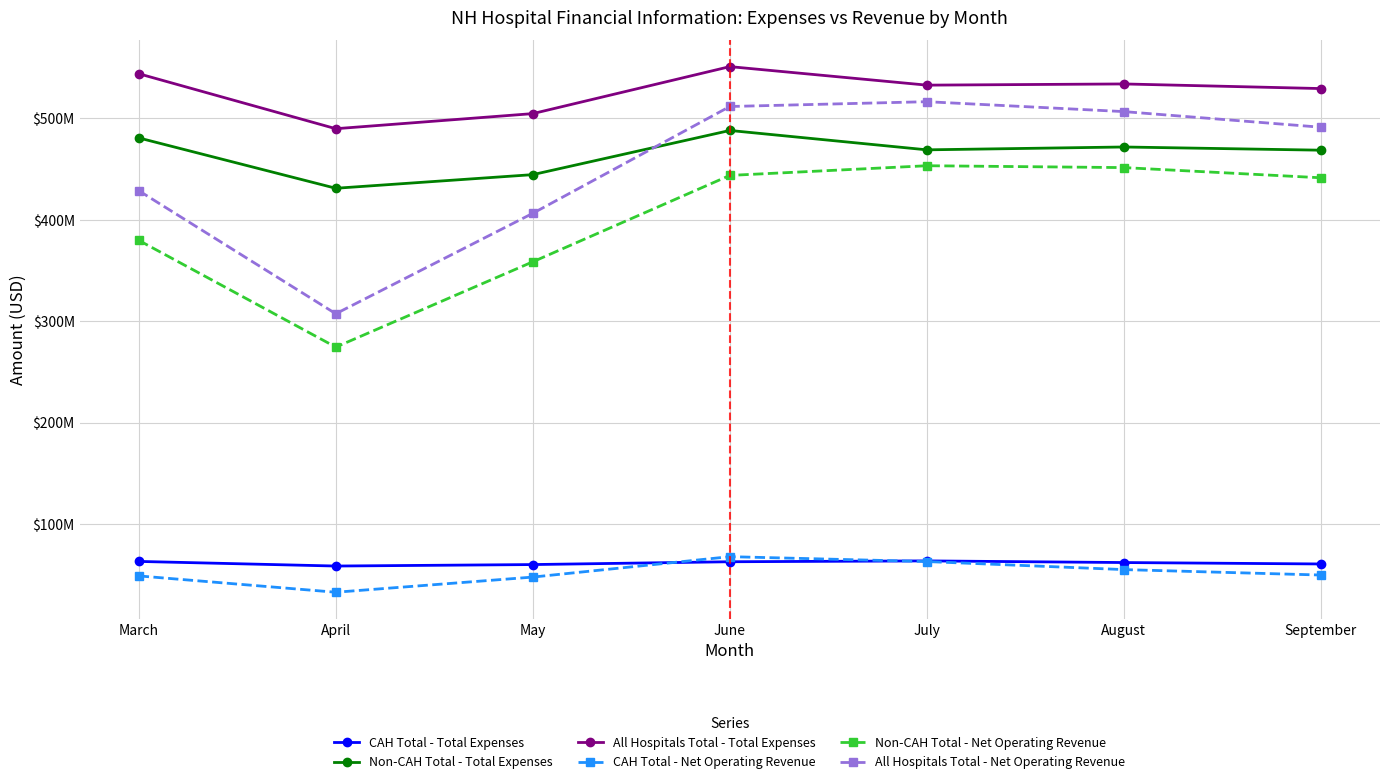

Is this an area chart (filled region under the line)?

No